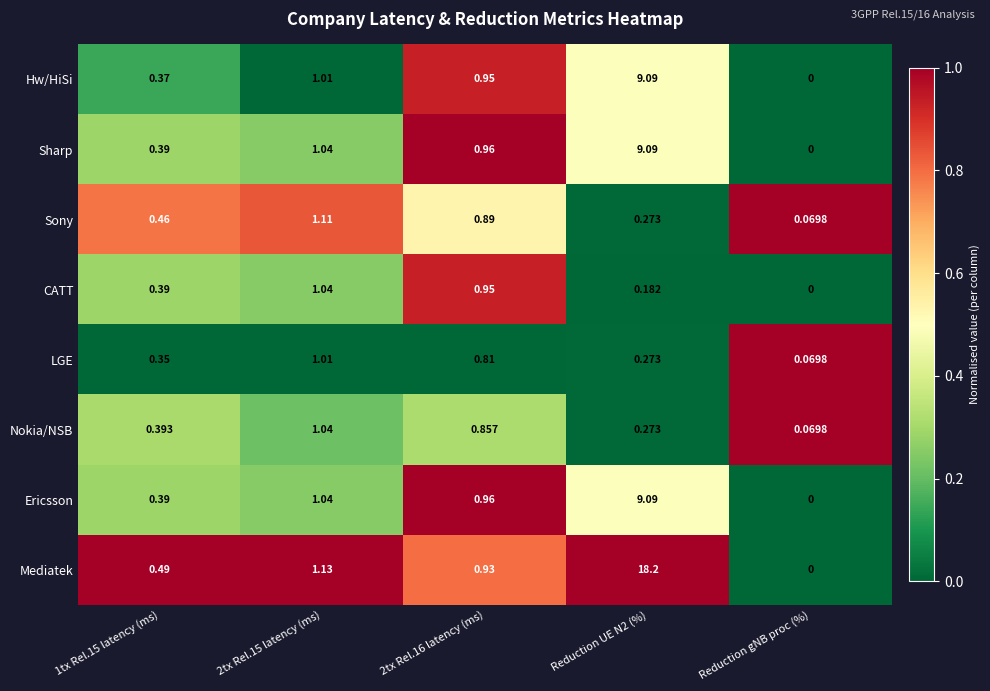

Which series changed the most between 1tx Rel.15 latency (ms) and Reduction gNB proc (%)?

Mediatek